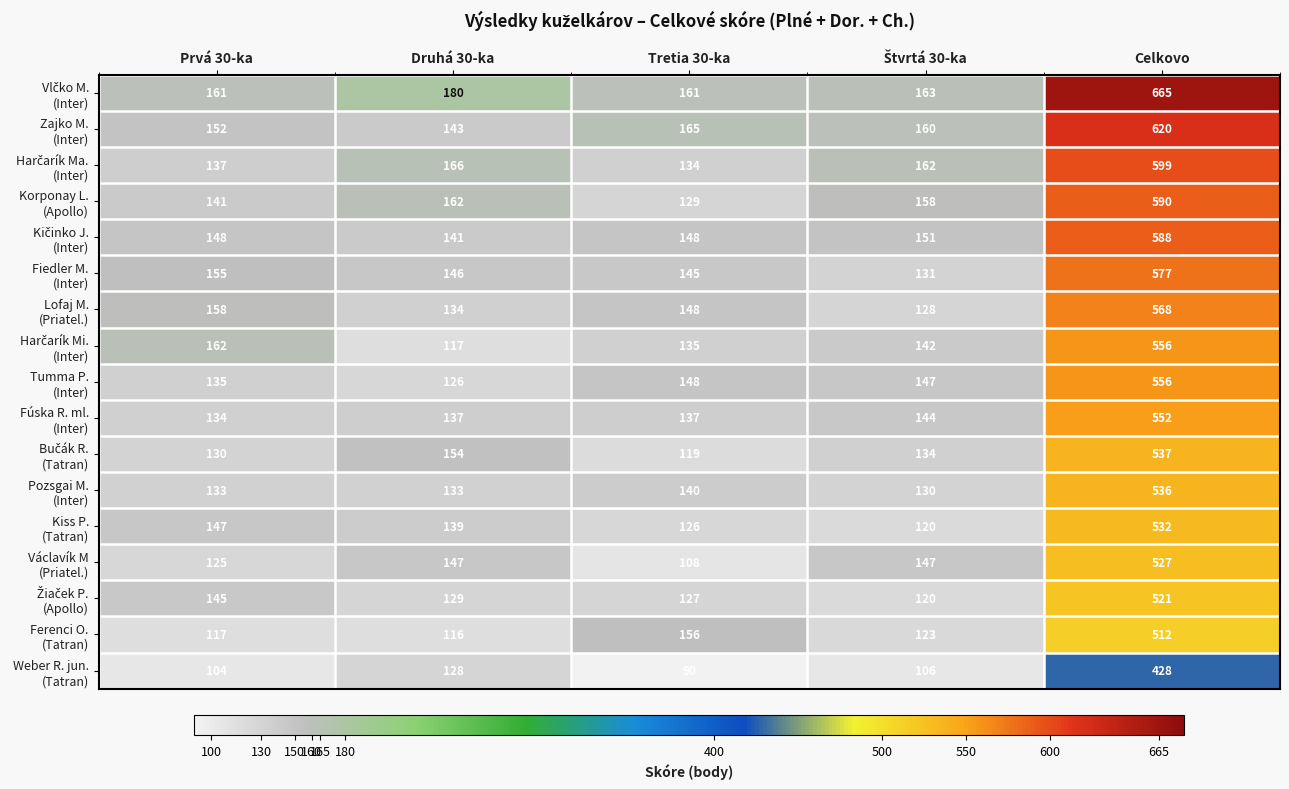

Which label corresponds to the smallest value in the chart?

Tretia 30-ka